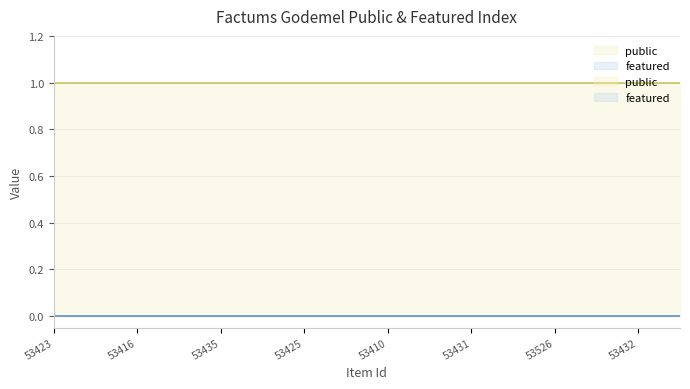

What are all the series names shown in the legend?

public, featured